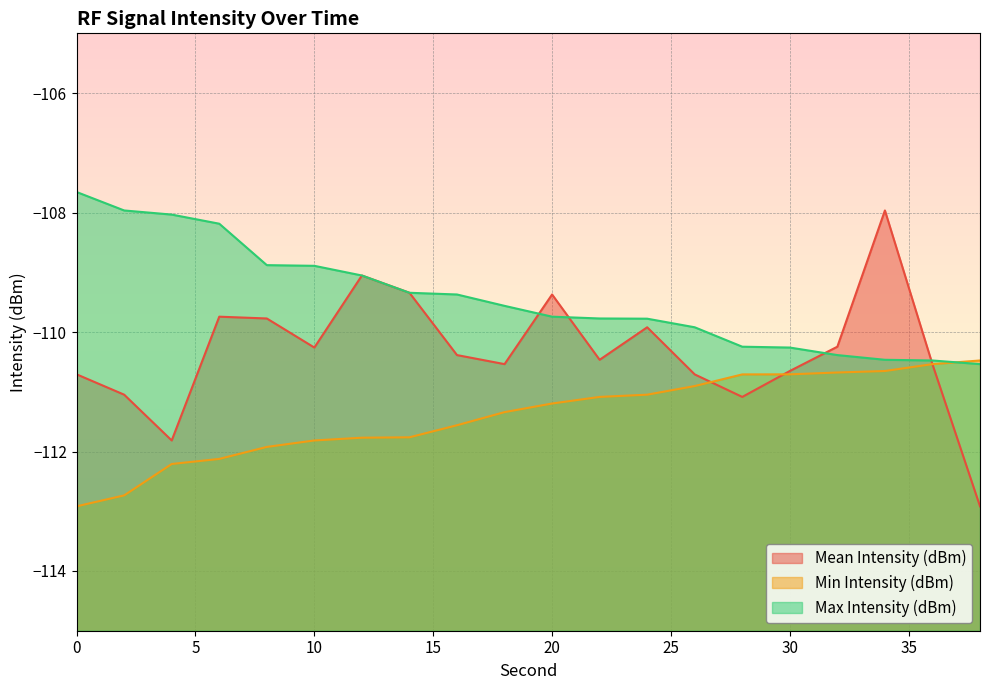

True or false: Max Intensity (dBm) has a value of -110.5 at 38.

True